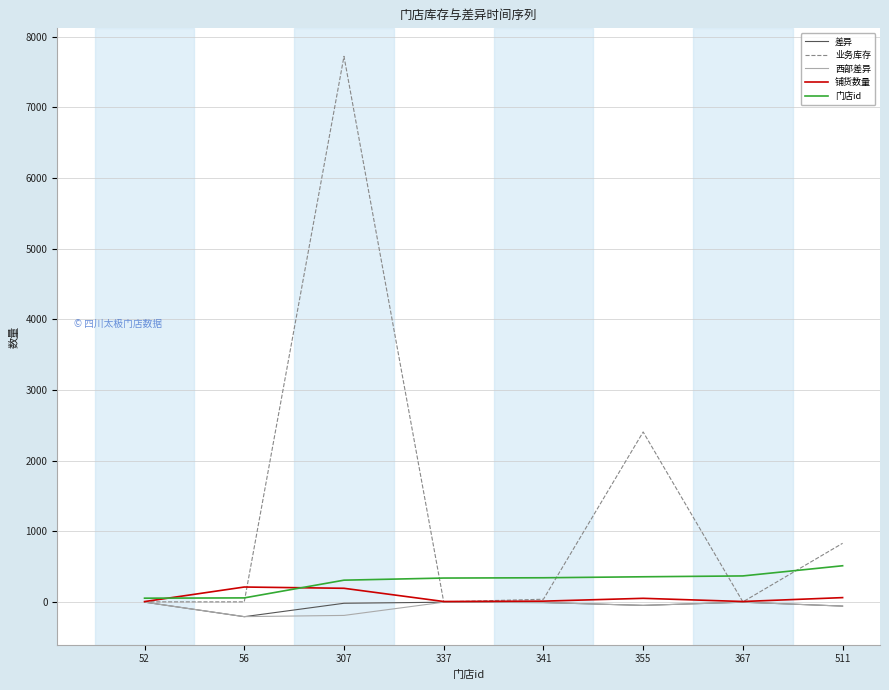

Does the chart have visible grid lines?

Yes